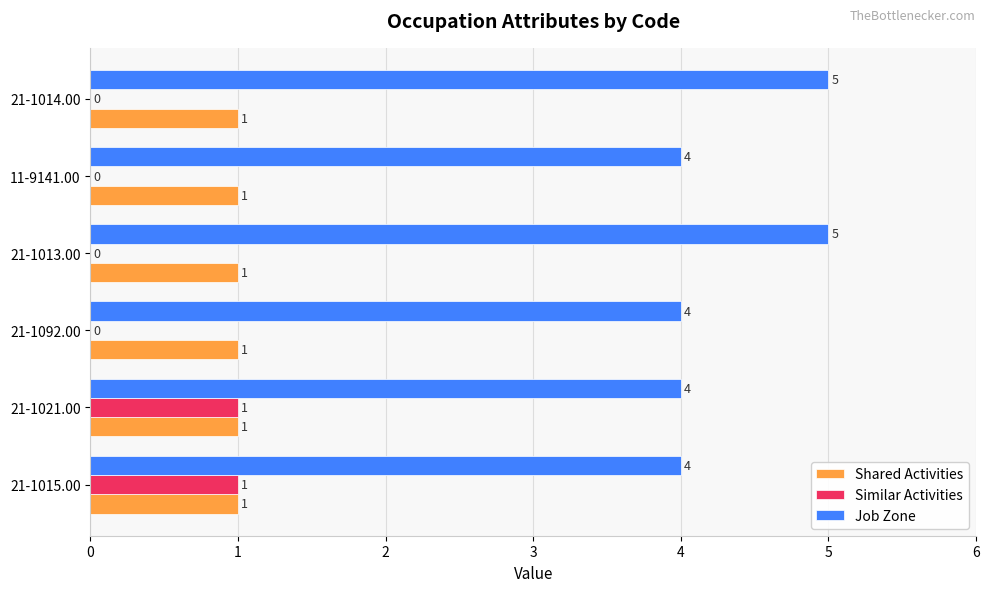

How many data points in Job Zone are above 4?

2